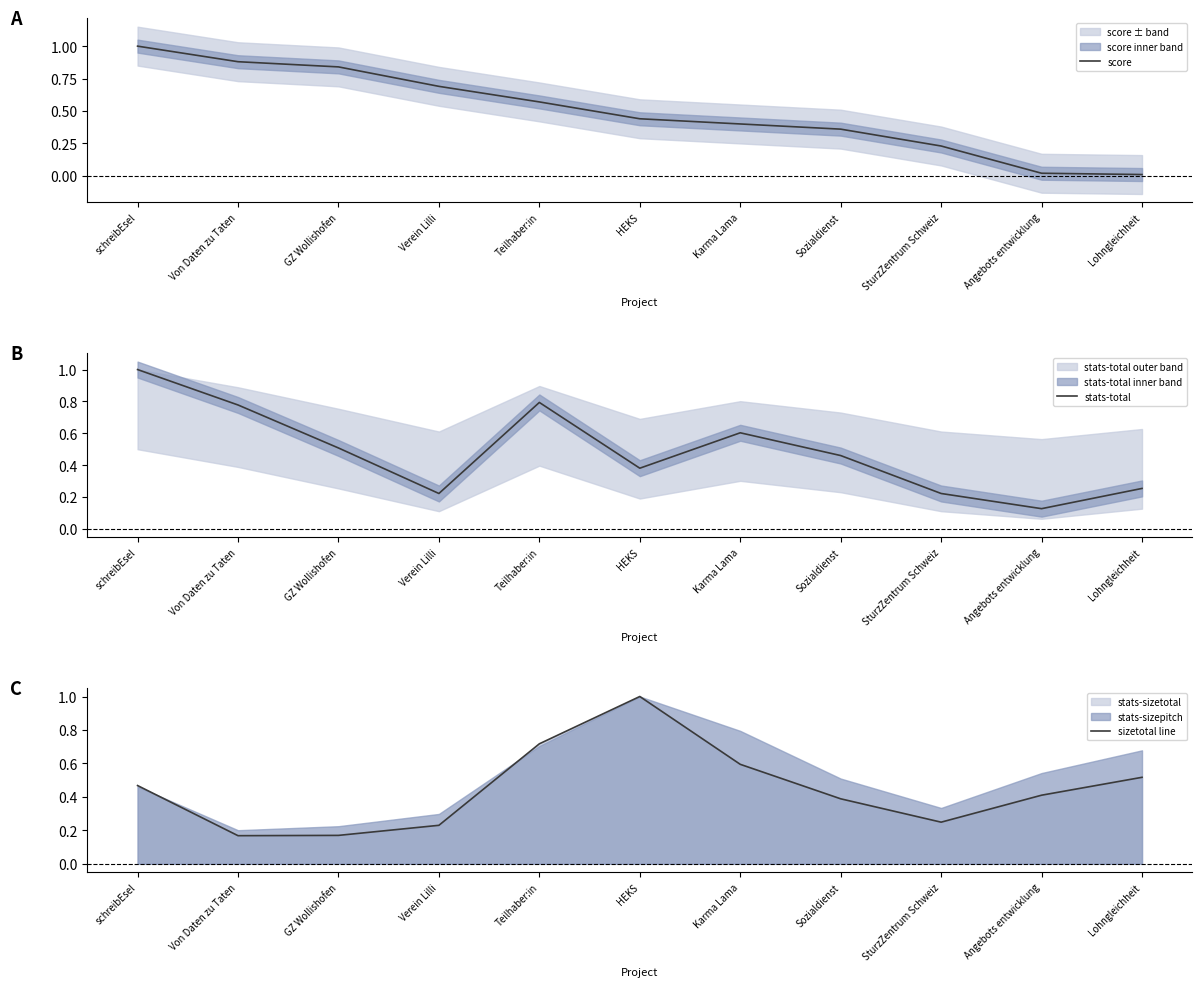

The sizetotal line series shows 0.2 at Sozialdienst. True or false?

False